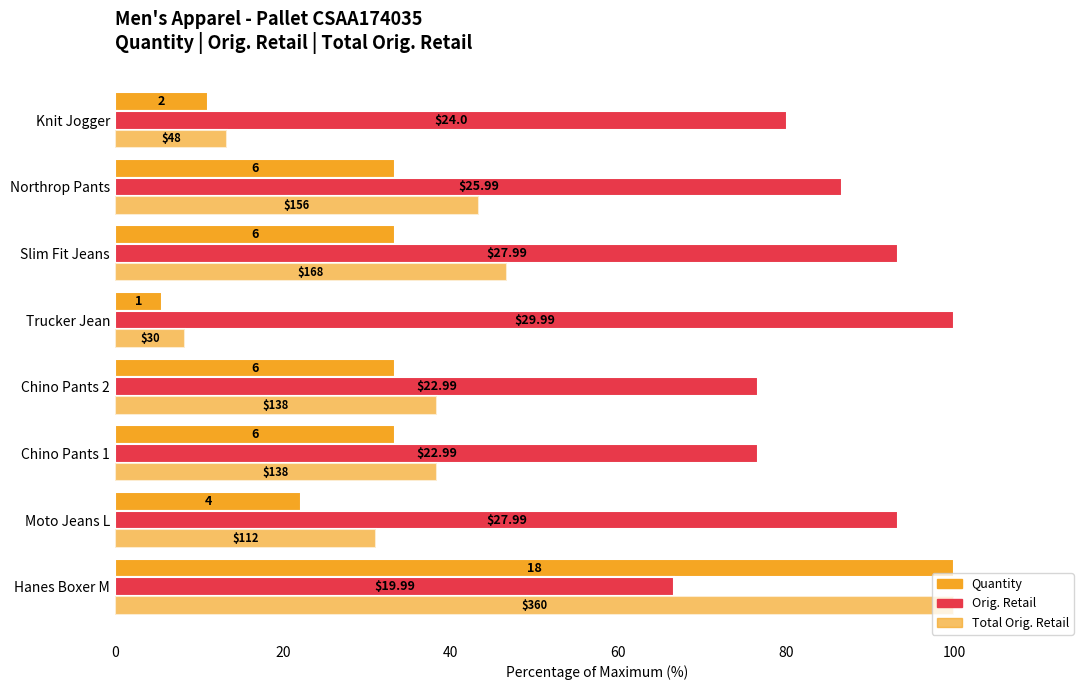

Which series has the largest total across all categories?

Orig. Retail